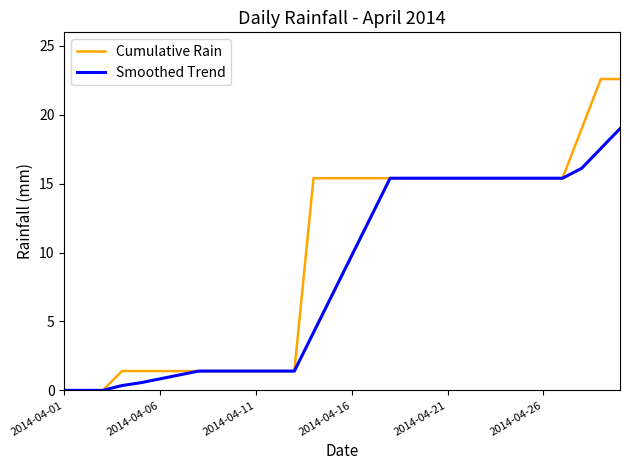

What is the maximum value for Smoothed Trend?

19.0